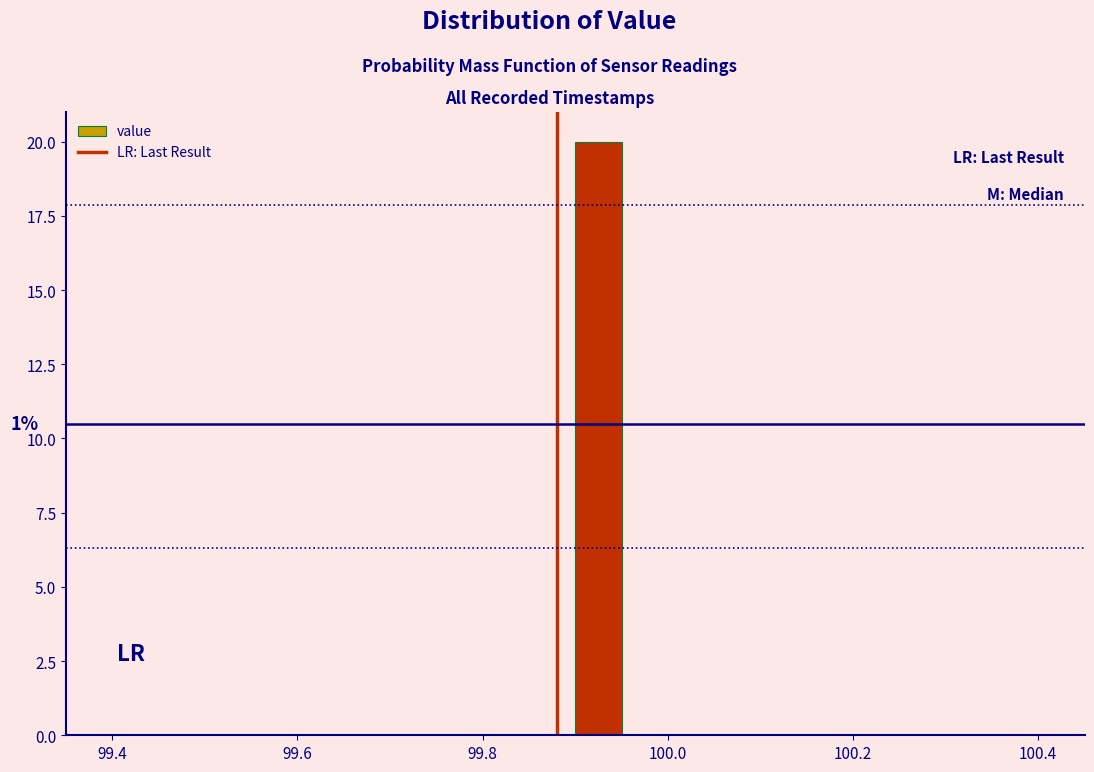

Read against the x-axis, roughly where is the centre of the tallest bar?

99.92